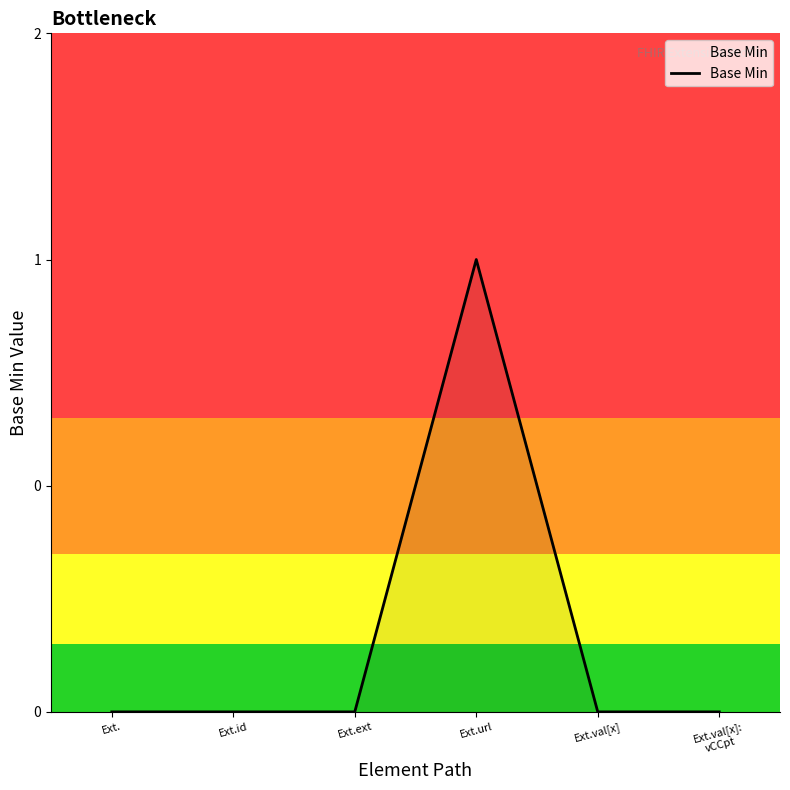

Does the chart display data point markers on the line(s)?

No